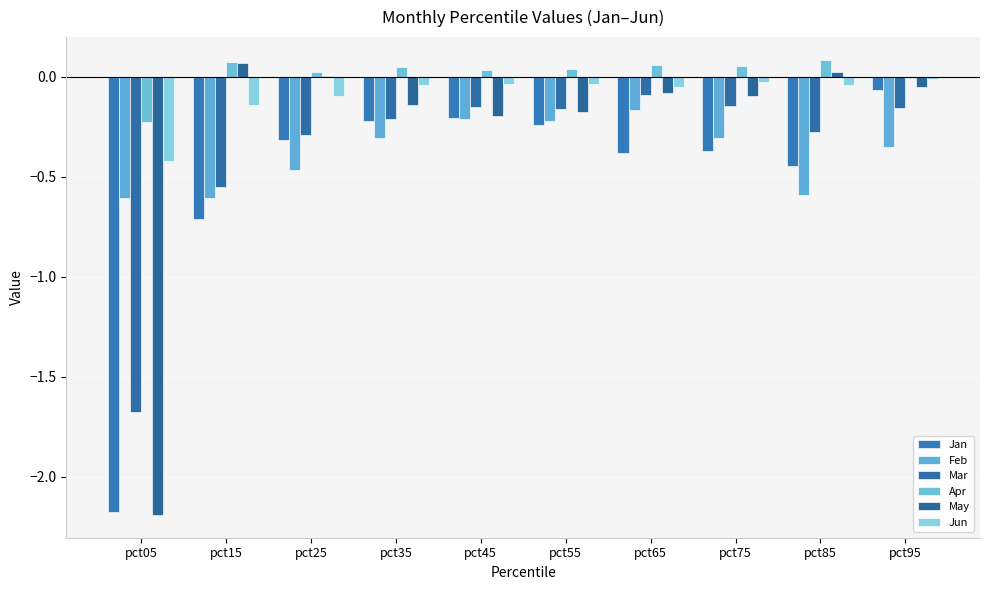

At pct65, list the series in order from smallest to largest.

Jan, Feb, Mar, May, Jun, Apr